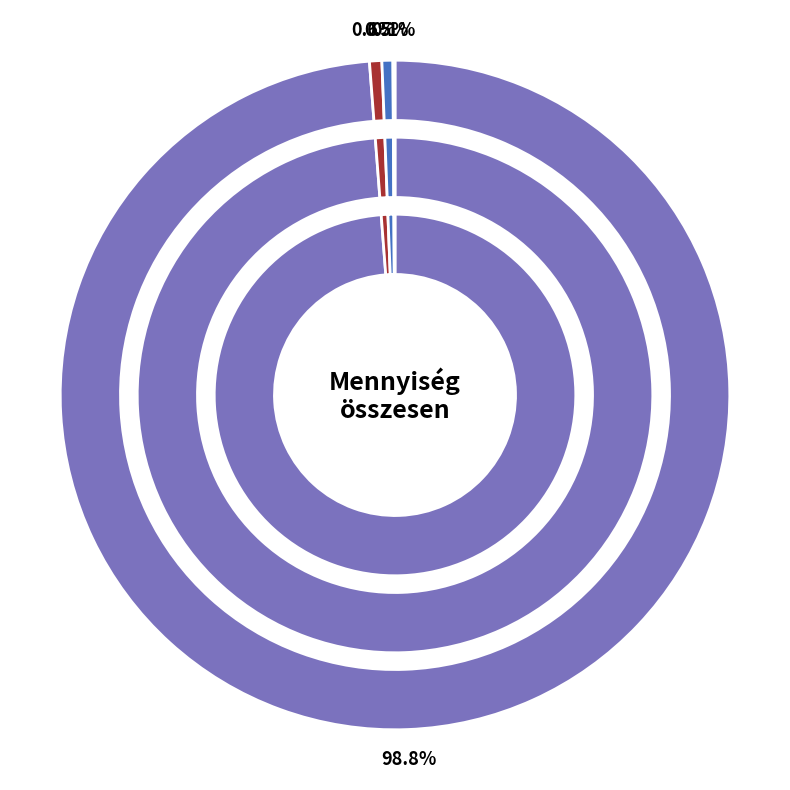

Rank the categories by value from lowest to highest.

SG-L3 AZ panel, Ledes optika váltójelzőhöz-egyenes, Ledes optika váltójelzőhöz-kitérő, NSR-RS4 panel, NSR-EA4 panel, Tápegység SVS-H, ES-1W panel, SG L3 EZ Panel, AS-H kártya, 3 fényű váltójelző ledes komplett, HON kiértékelő 3ledes panel NSR-E3, Kiértékelő elektronika HW 60, Kontakt H+K, Rezsi óradíj